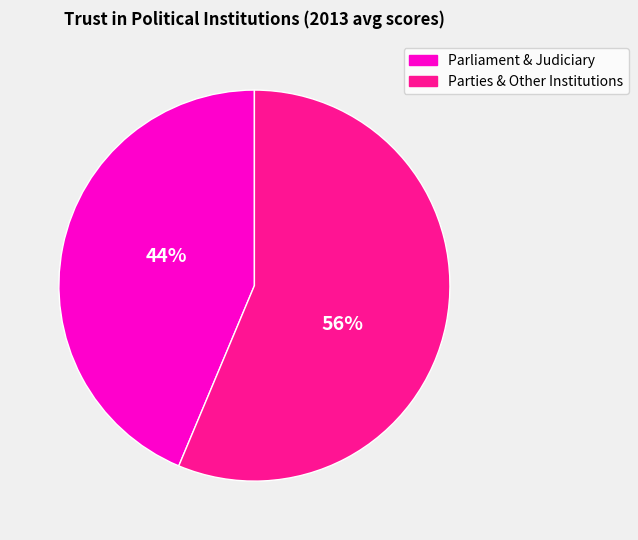

To the nearest percent, what is the average slice percentage?

50%